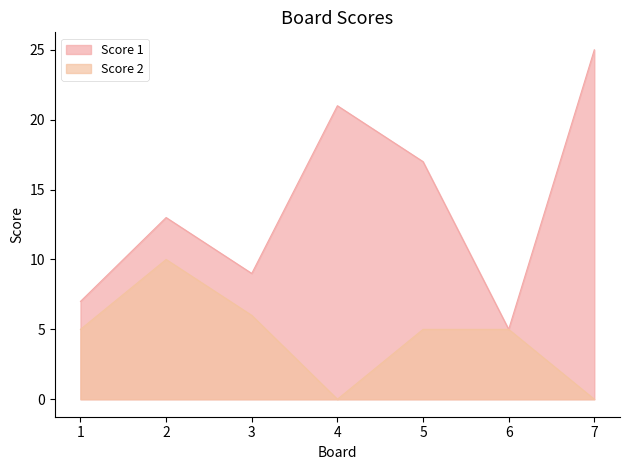

True or false: Score 1 and Score 2 intersect in this chart.

False